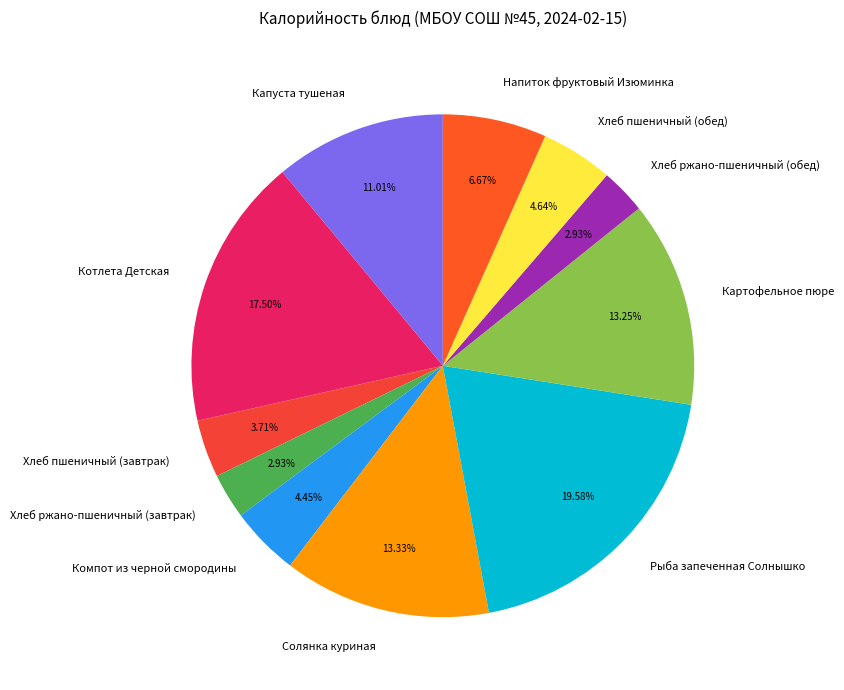

To the nearest percent, what is the difference between the largest and smallest slice percentages?

17%